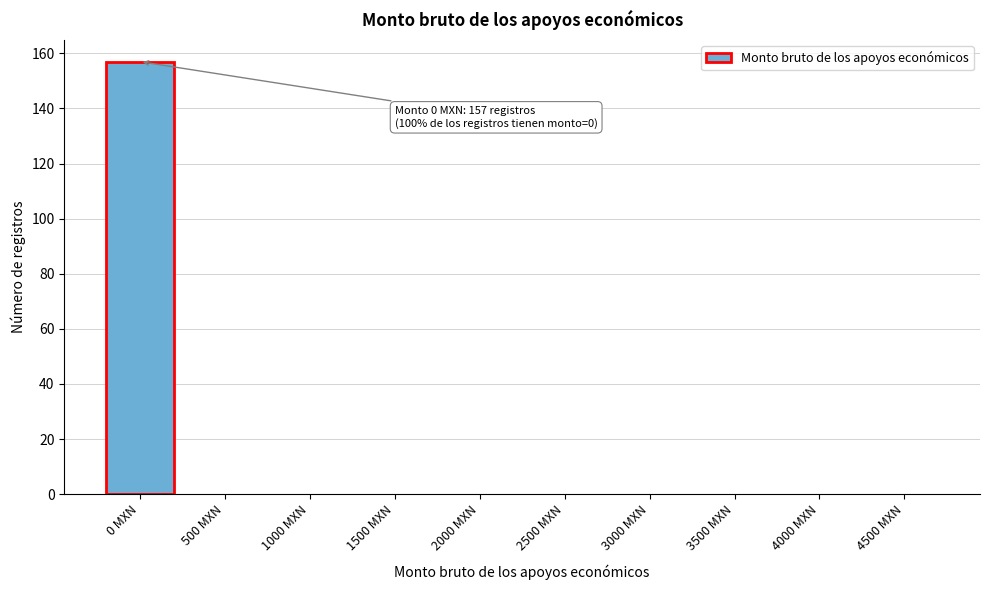

Reading left to right, list all the values displayed in this chart.

0 MXN=157	500 MXN=0	1000 MXN=0	1500 MXN=0	2000 MXN=0	2500 MXN=0	3000 MXN=0	3500 MXN=0	4000 MXN=0	4500 MXN=0